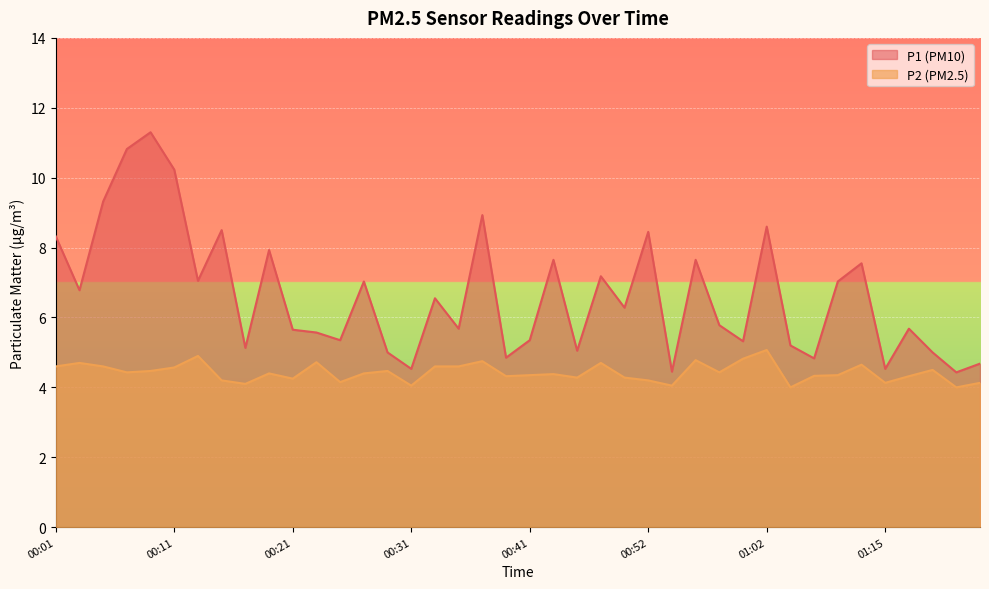

What is the sum of all P2 values?

177.0